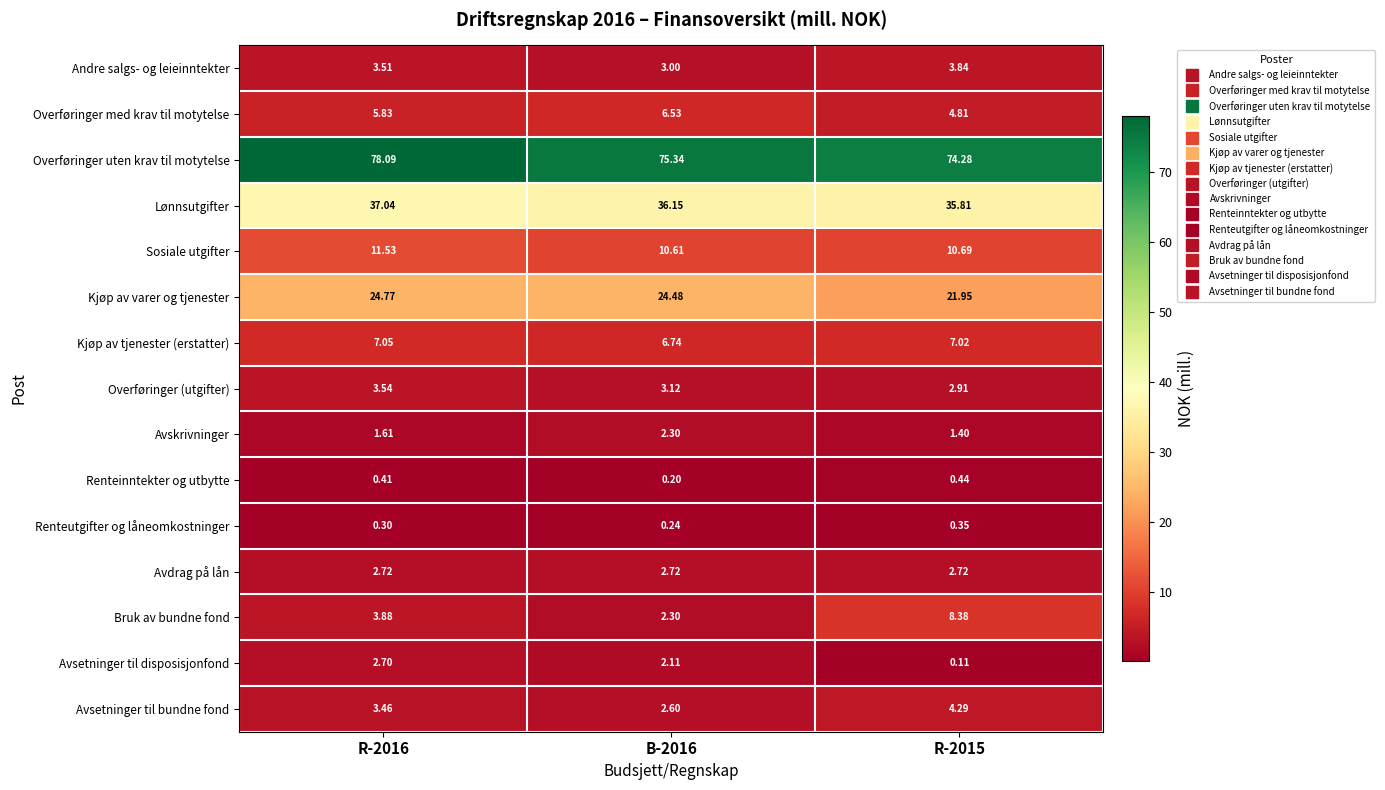

What is the difference between the highest and lowest values at R-2016?

77.8